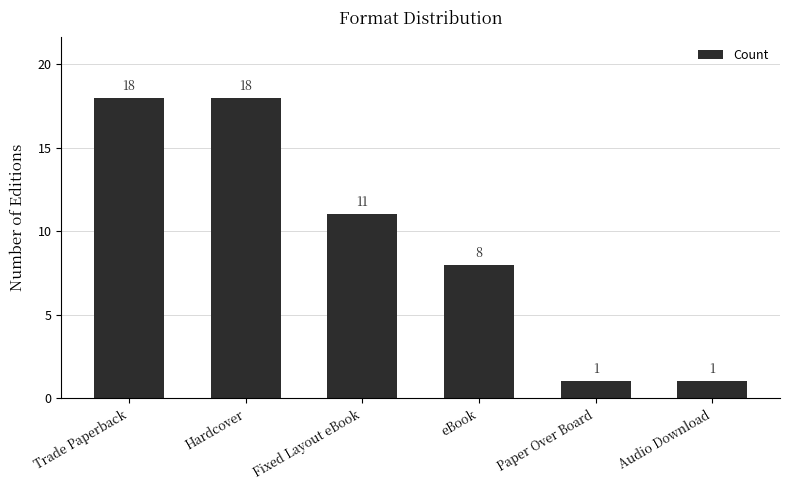

What is the ratio of the value at Trade Paperback to the value at Hardcover?

1.0